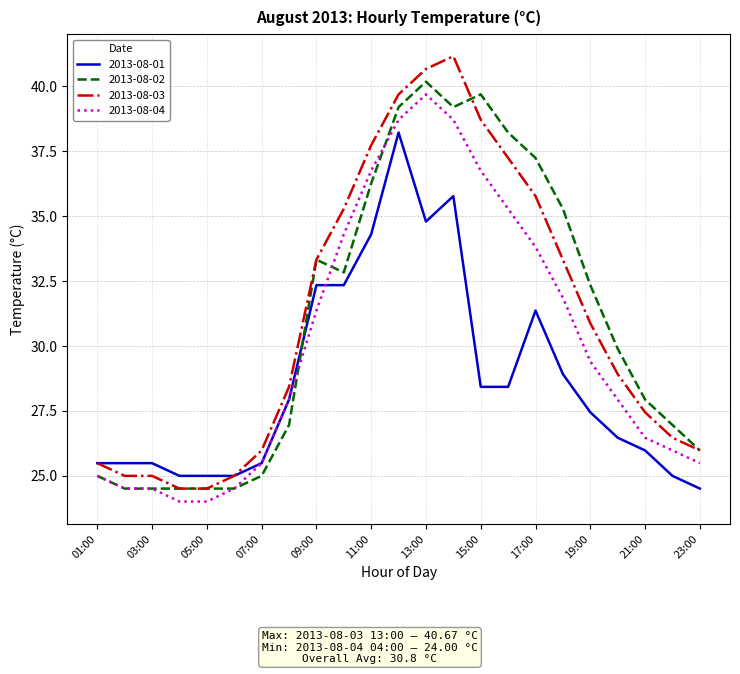

After their last crossing, which series has the higher values: 2013-08-01 or 2013-08-02?

2013-08-02